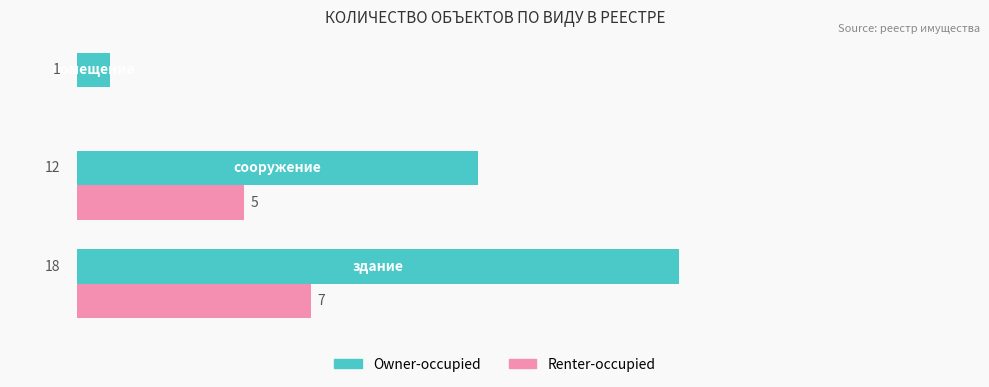

Which series has the largest total across all categories?

Owner-occupied